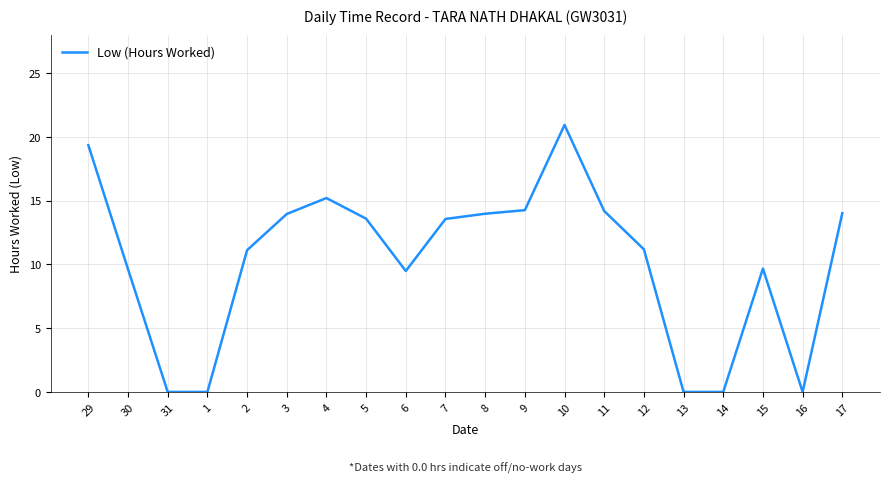

Where does the data first go above 13?

29